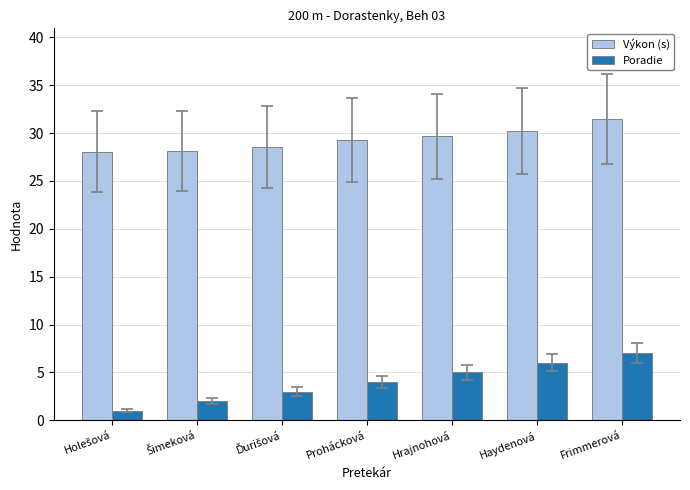

What are all the series names shown in the legend?

Výkon (s), Poradie